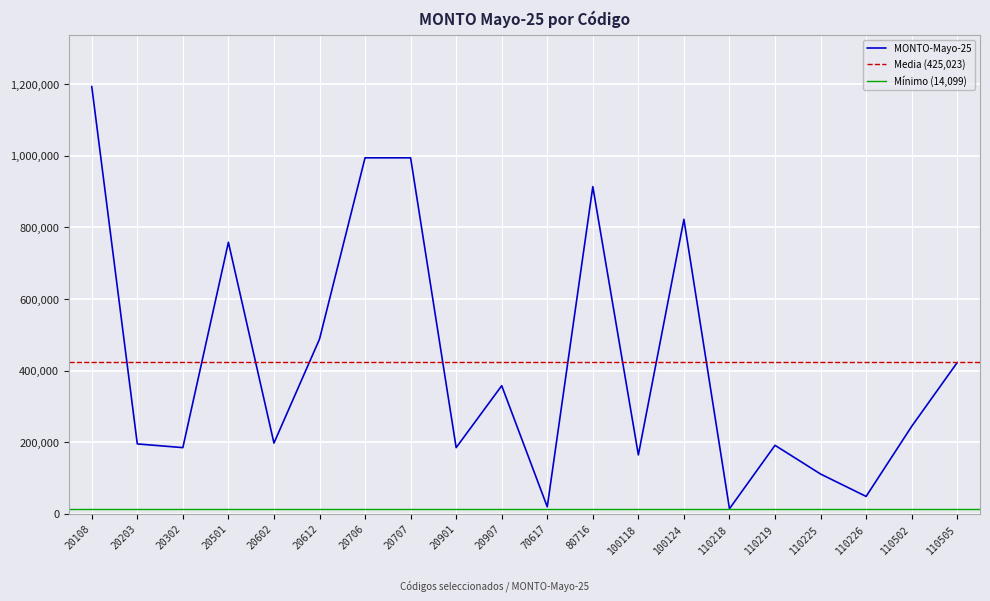

How many data points are above 244181?

9